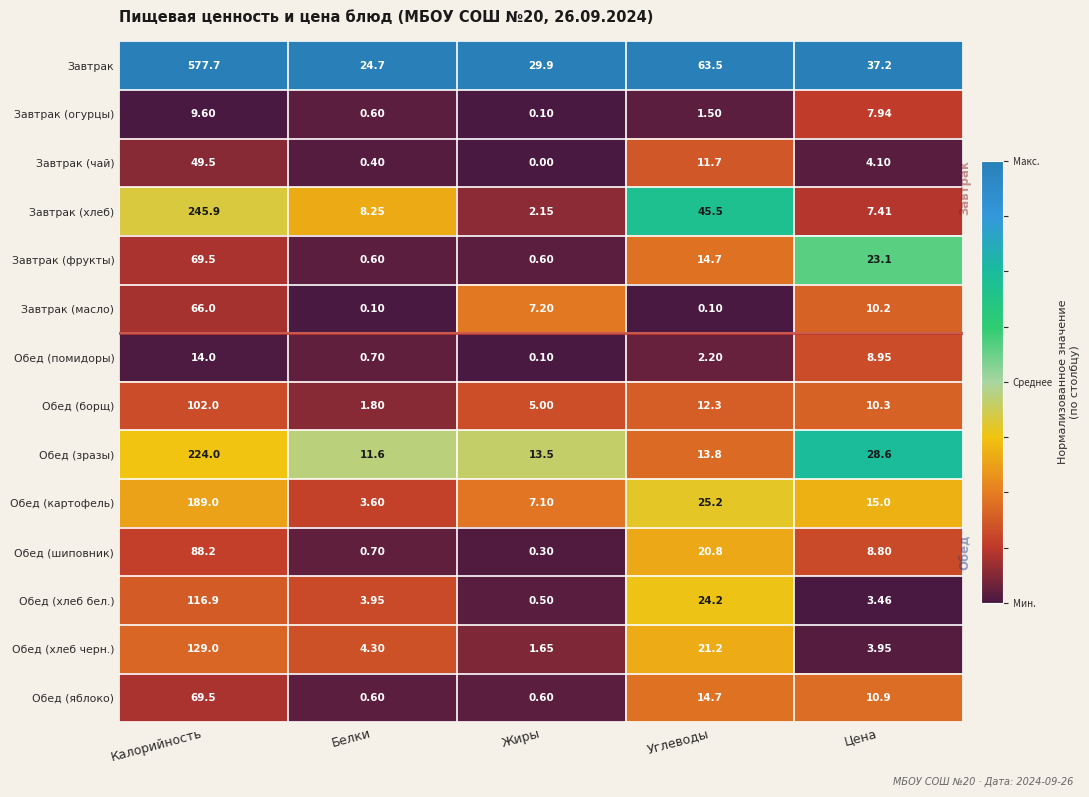

At which label does Завтрак (огурцы) reach its minimum?

Жиры